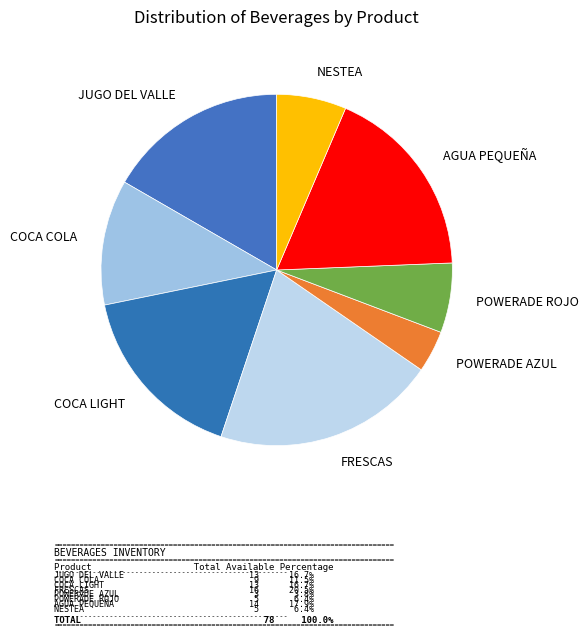

Which slice is the smallest?

POWERADE AZUL